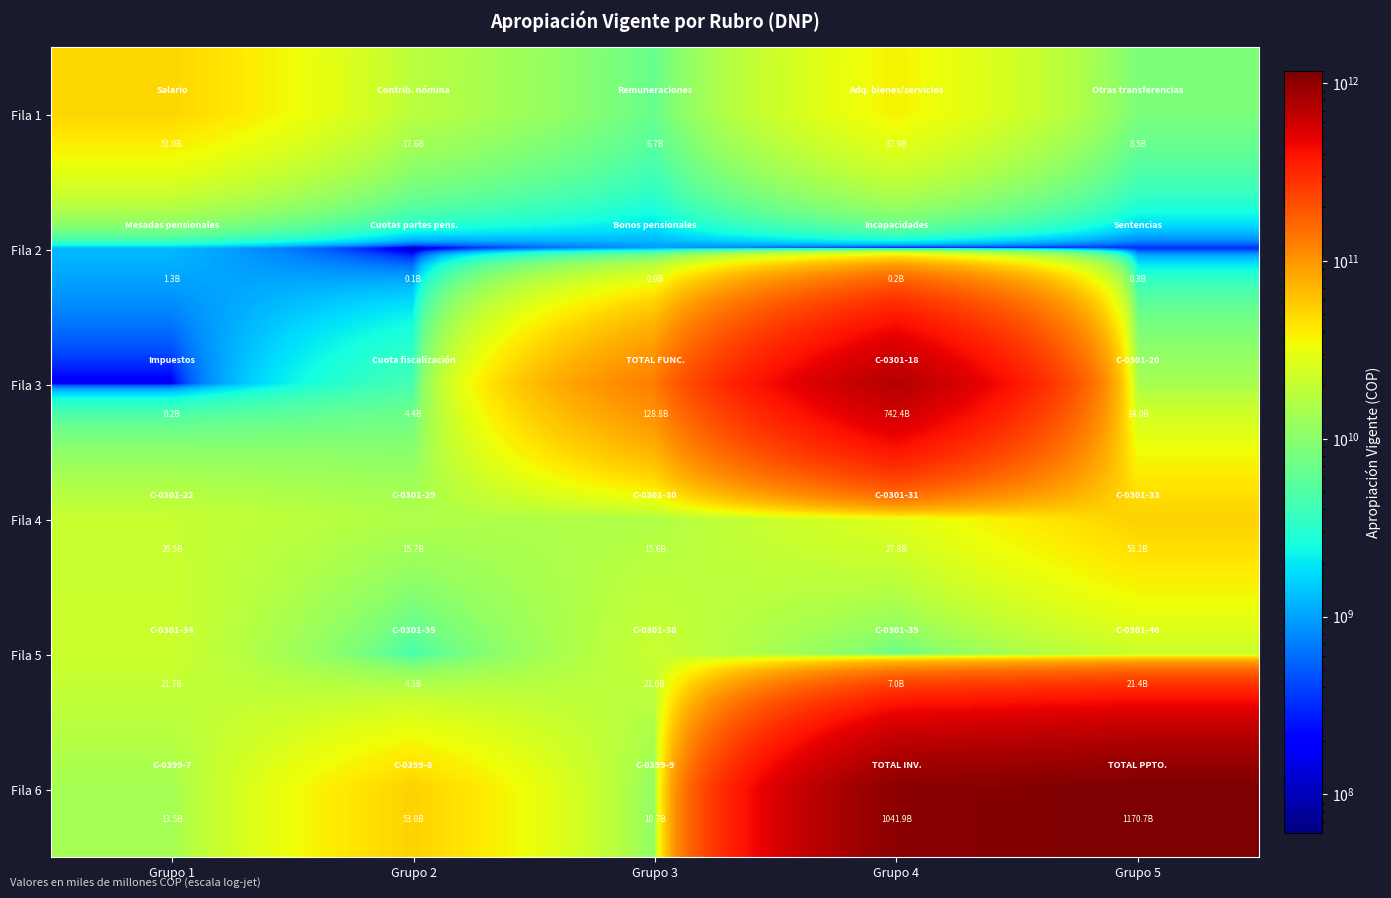

At Grupo 1, list the series in order from smallest to largest.

Fila 3, Fila 2, Fila 6, Fila 4, Fila 5, Fila 1